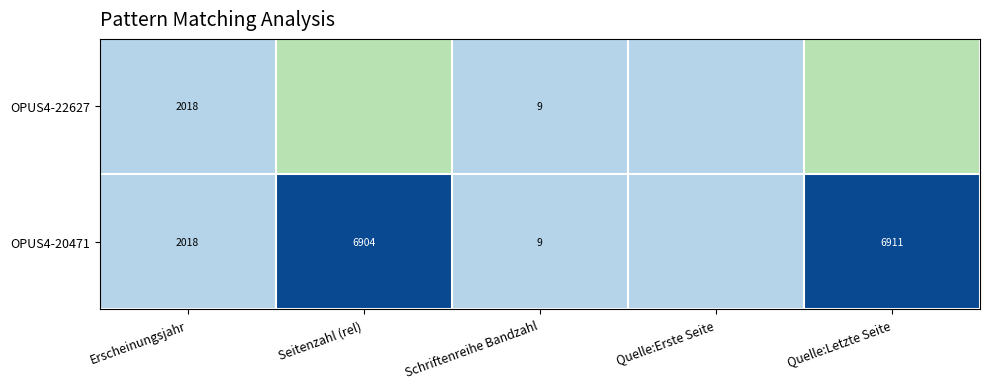

What is the total value across all series at Erscheinungsjahr?

4036.0